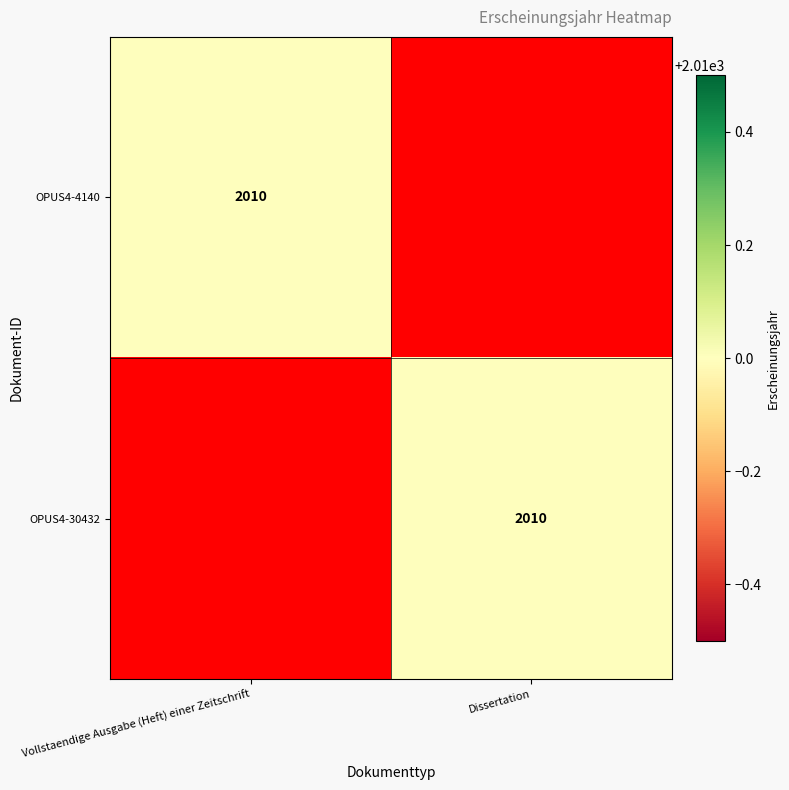

True or false: OPUS4-4140 has a value of 2010 at Vollstaendige Ausgabe (Heft) einer Zeitschrift.

True